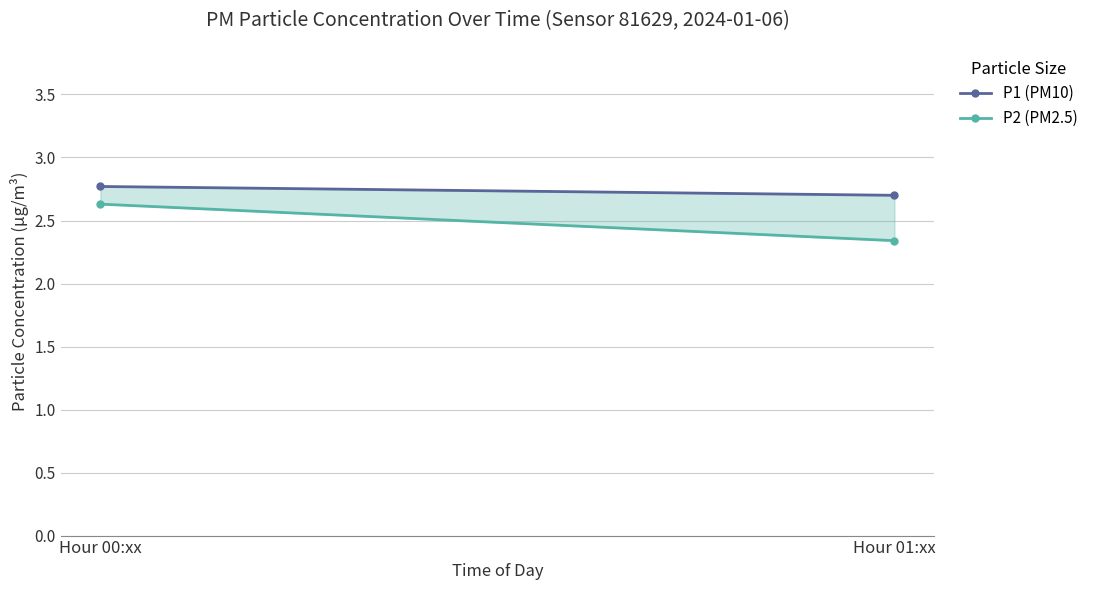

At which category is the sum across all series the highest?

Hour 00:xx